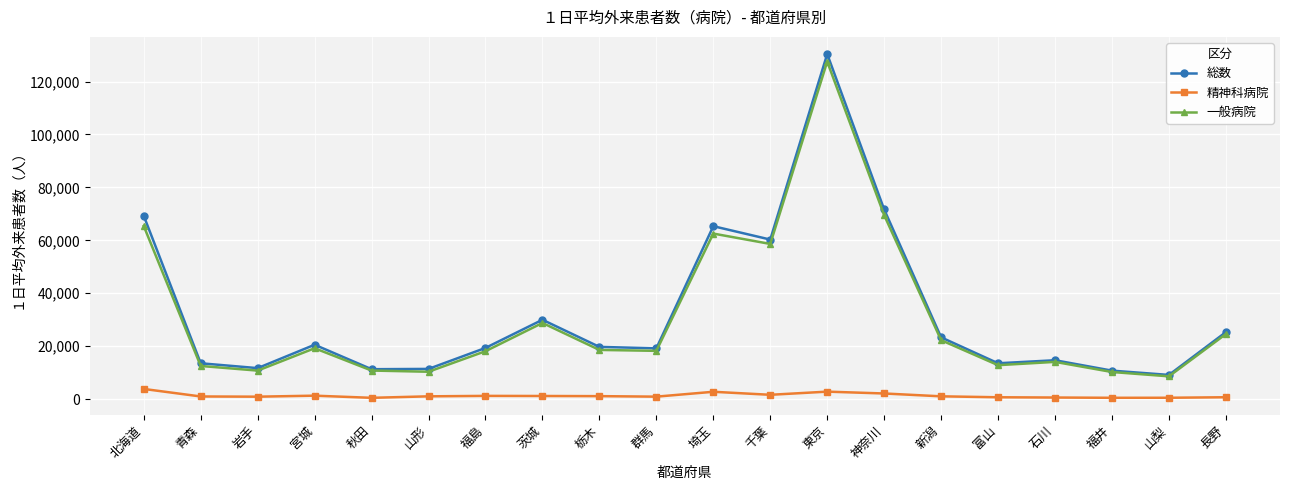

What is the label of the 2nd point from the right?

山梨